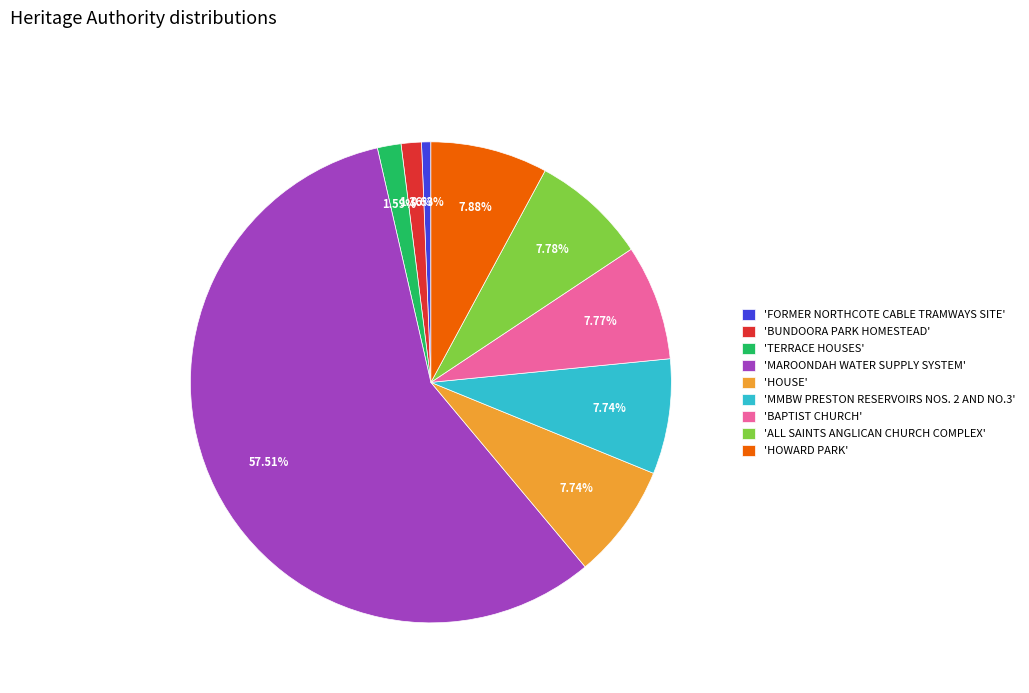

What is the ratio of the value at 'HOWARD PARK' to the value at 'FORMER NORTHCOTE CABLE TRAMWAYS SITE'?

12.6